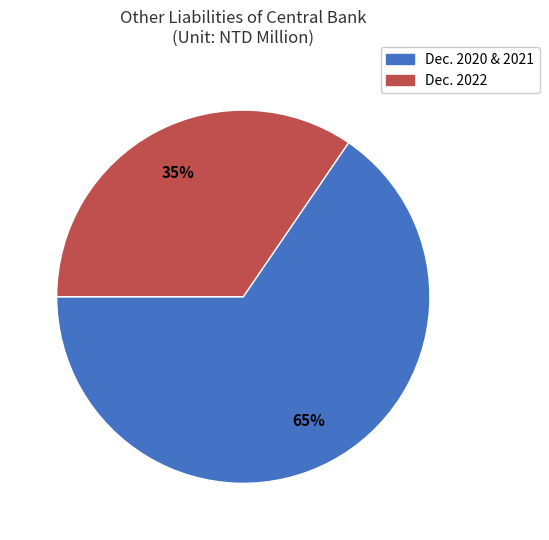

Is there a majority slice in this chart?

Yes